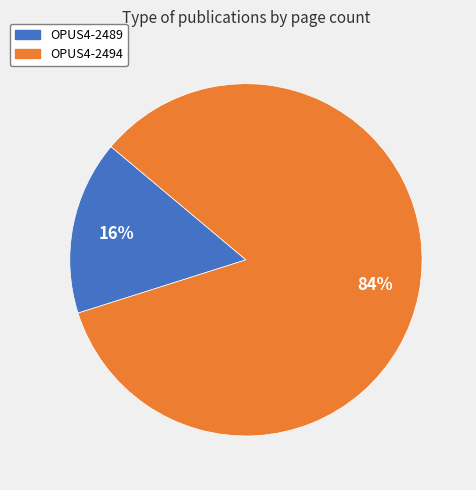

Combined, do OPUS4-2494 and OPUS4-2489 account for over 50%?

Yes